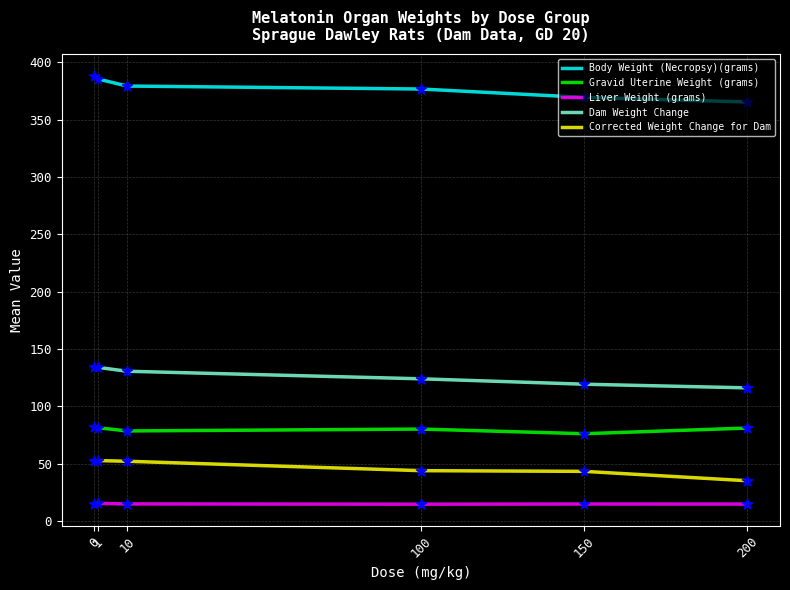

What is the total value across all series at 0?

671.1